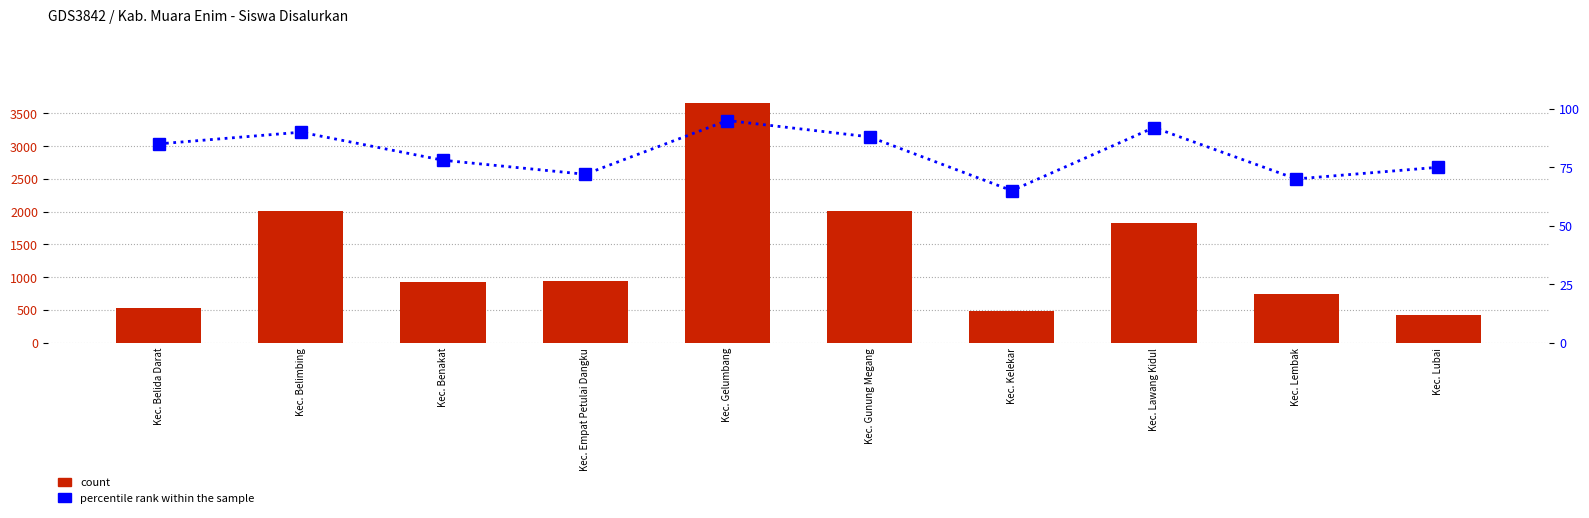

How many values in the count series exceed 942?

4